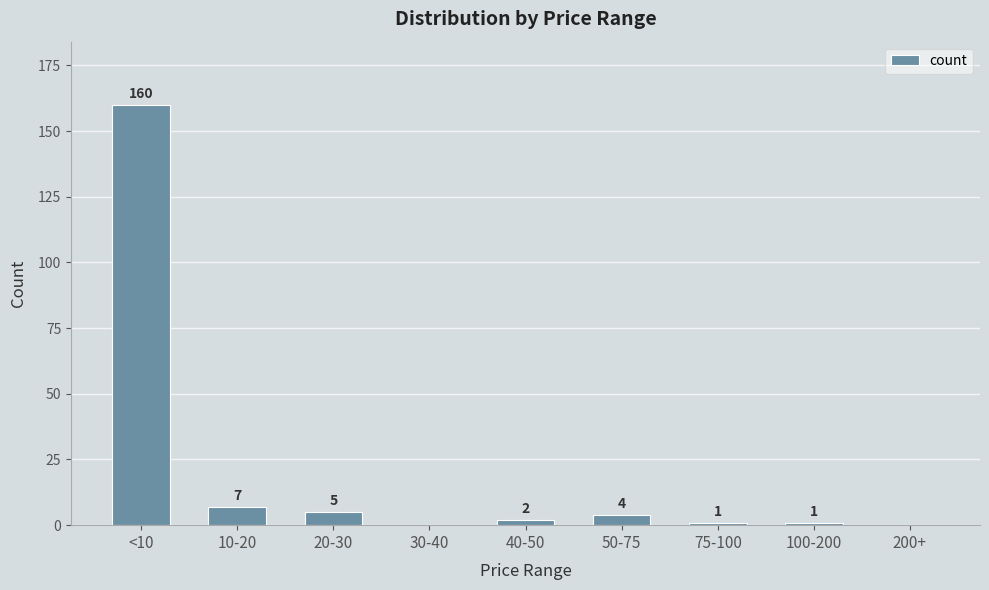

What is the sum of all values?

180